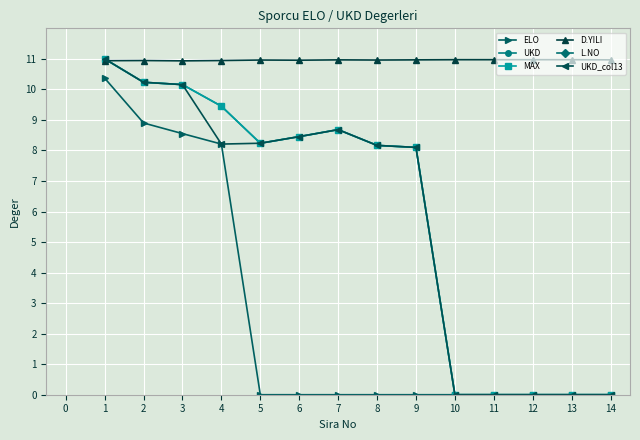

True or false: ELO has more than 2 points higher than both neighbors.

False